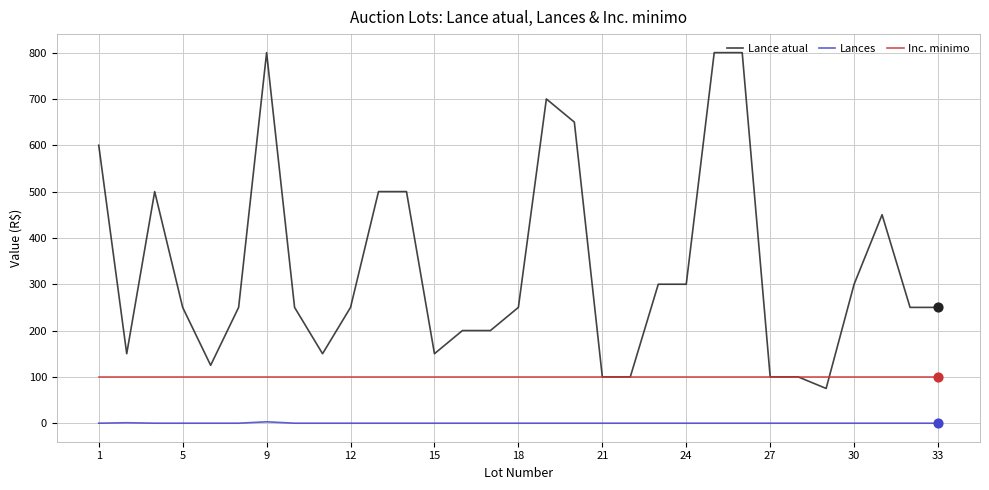

What are all the series names shown in the legend?

Lance atual, Lances, Inc. minimo